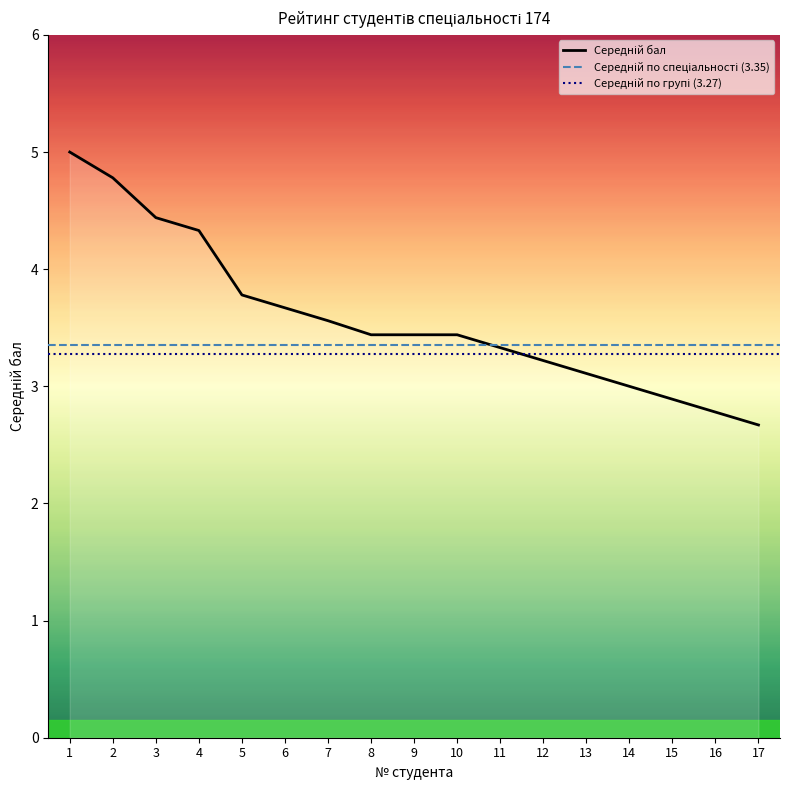

Reading left to right, extract all data points from this chart.

1=5.0	2=4.8	3=4.4	4=4.3	5=3.8	6=3.7	7=3.6	8=3.4	9=3.4	10=3.4	11=3.3	12=3.2	13=3.1	14=3.0	15=2.9	16=2.8	17=2.7